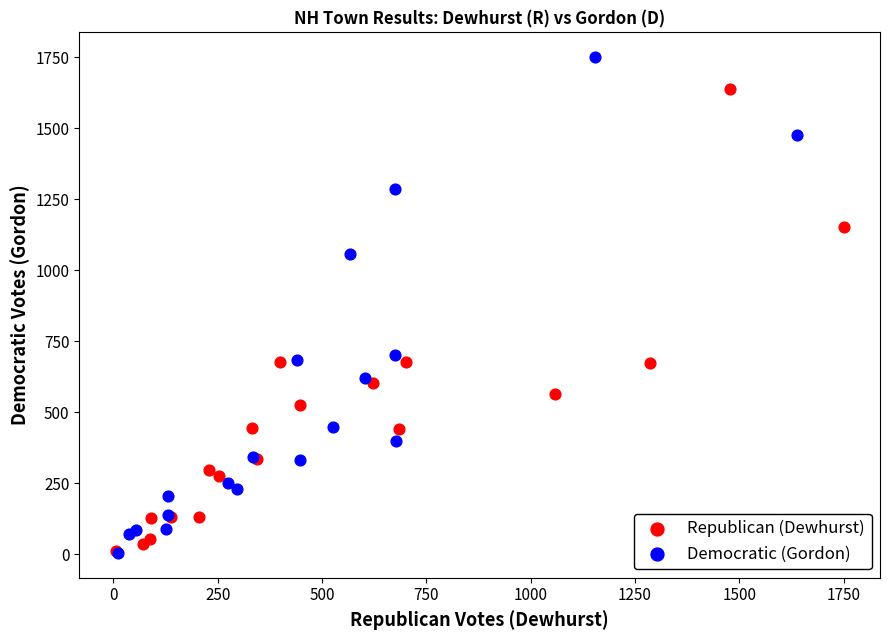

Which series has the largest Y range (max minus min)?

Democratic (Gordon)